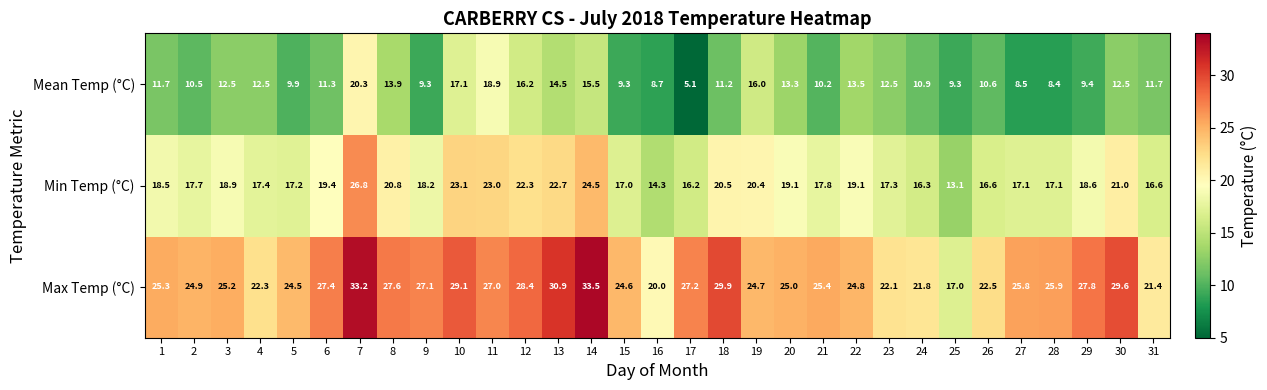

True or false: Max Temp (°C) has a value of 5.8 at 21.

False